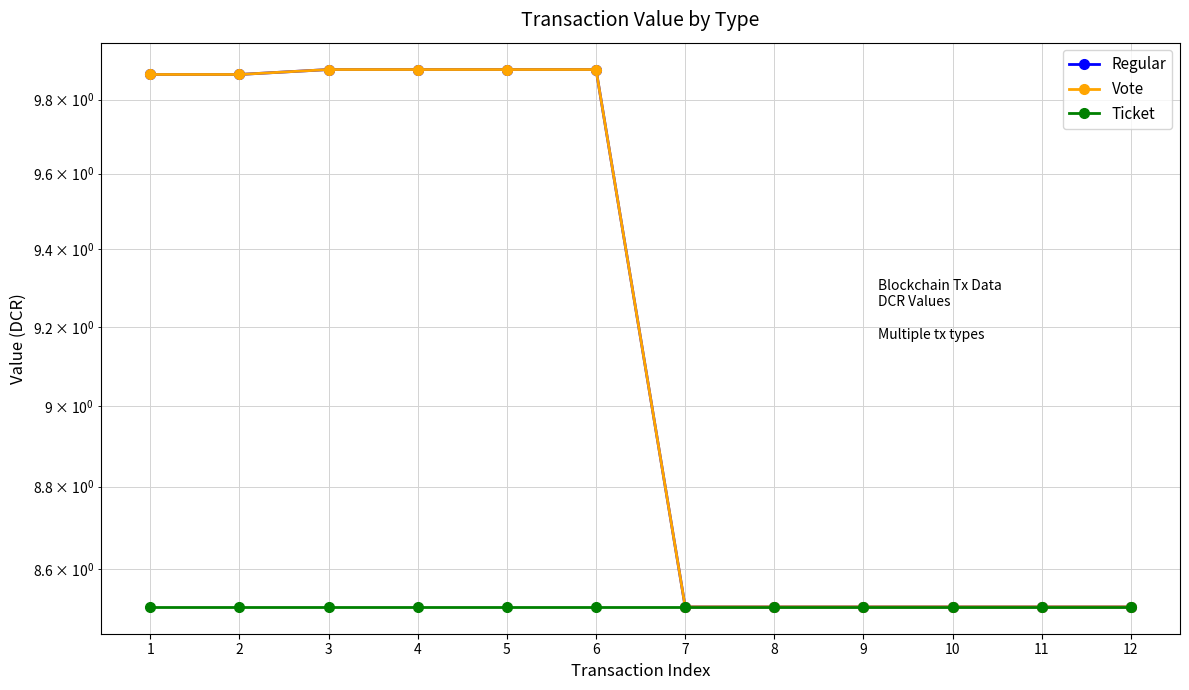

Does the chart have visible grid lines?

Yes